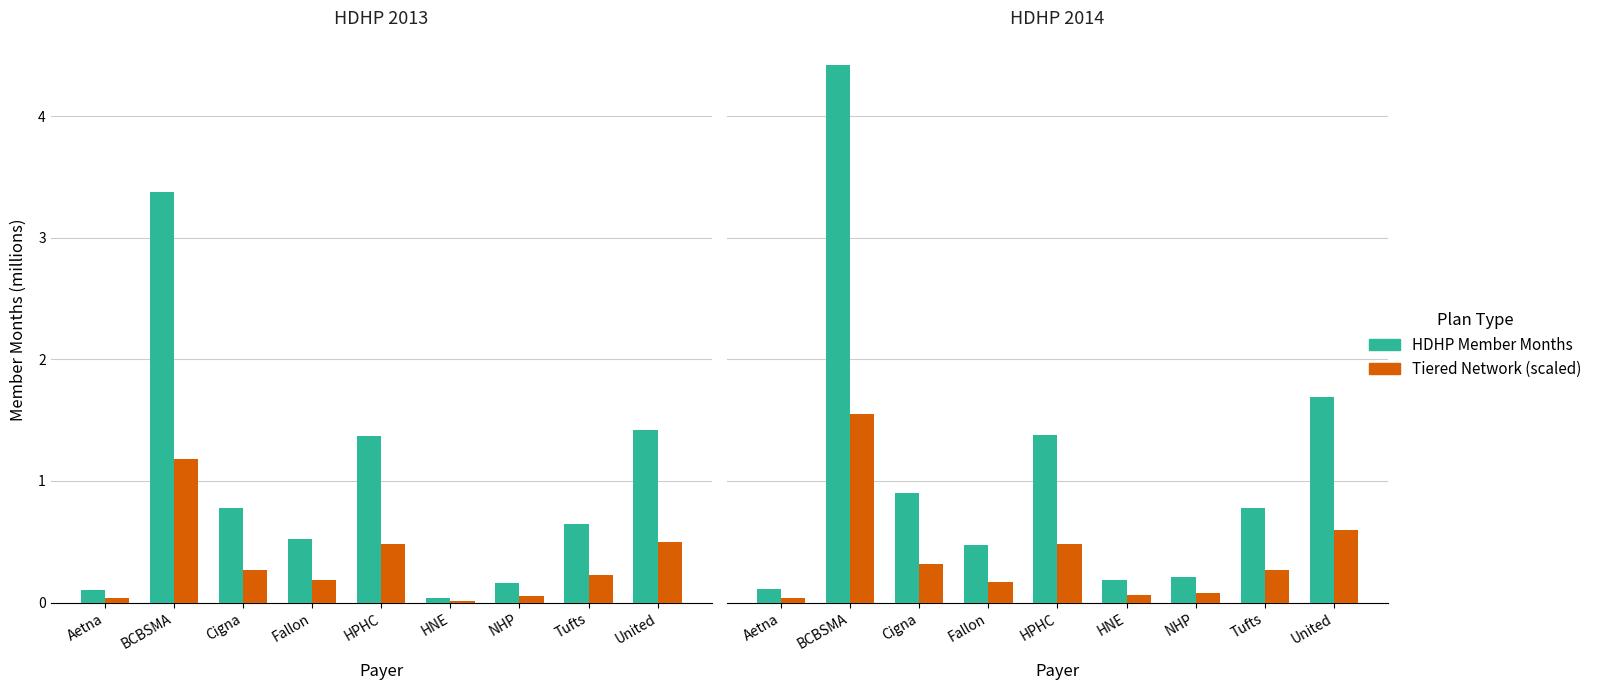

What is the total value across all series at BCBSMA?

6.0